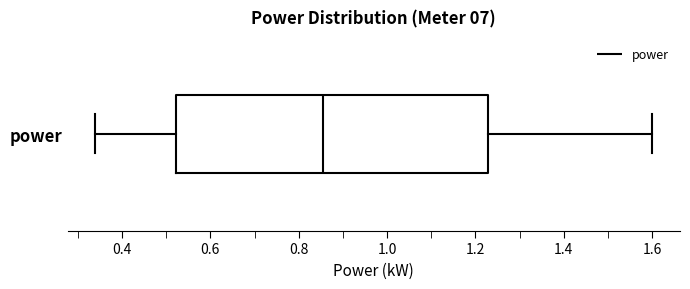

Where does the median line of the box for power sit on the x-axis? The values are not printed on the chart, so give them approximately, as read against the axis.

0.86